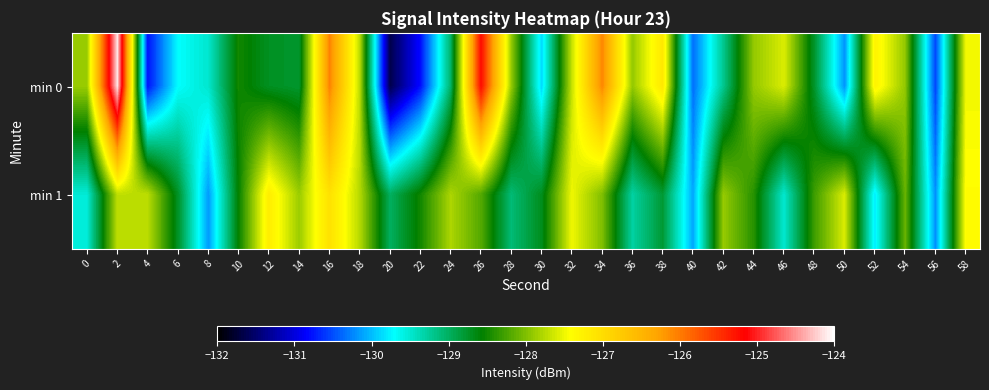

At which category is the sum across all series the highest?

2